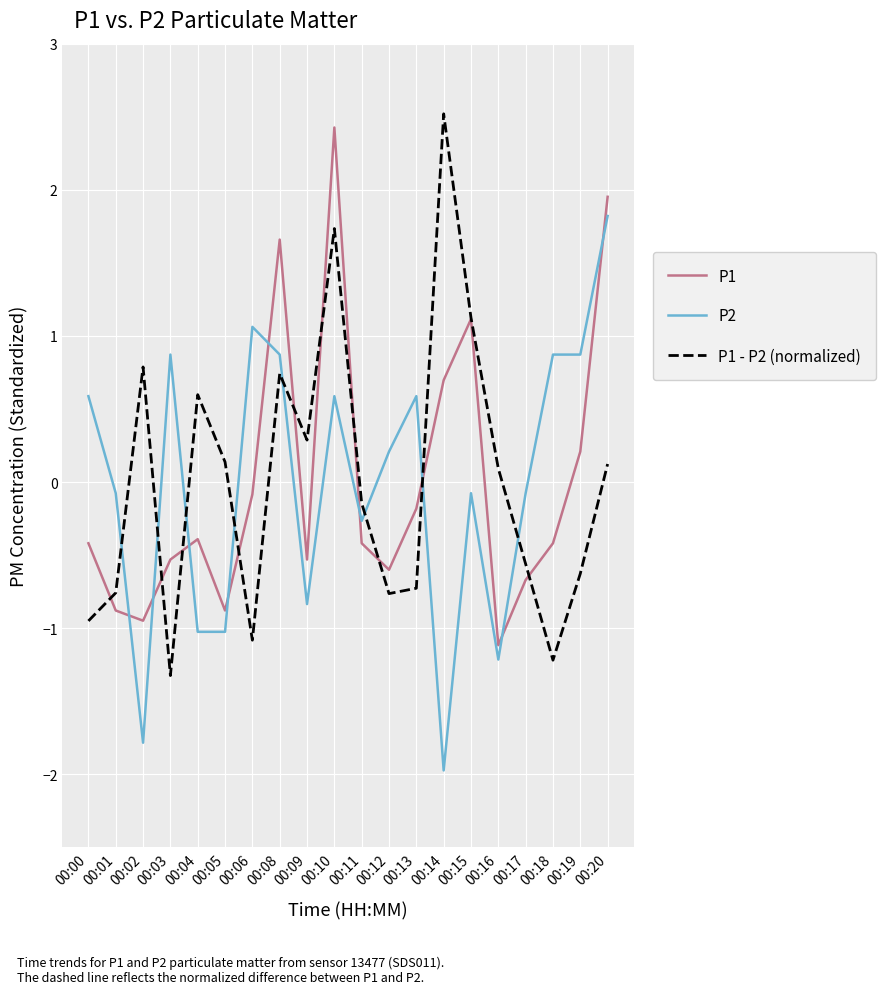

What is the difference between the maximum and second lowest values in the P2 series?

3.6